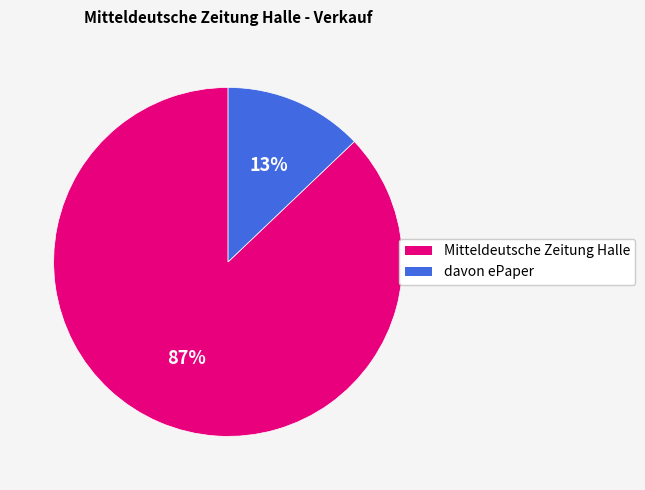

To the nearest percent, what percentage of the pie is Mitteldeutsche Zeitung Halle?

87%